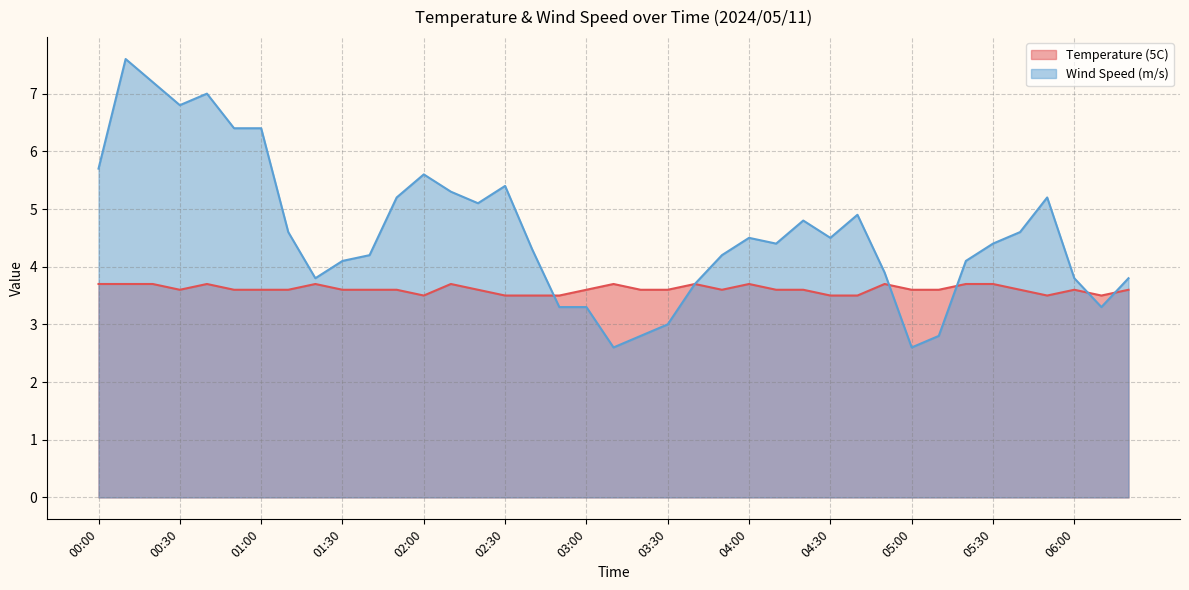

Between 00:50 and 01:50, which is larger?

00:50